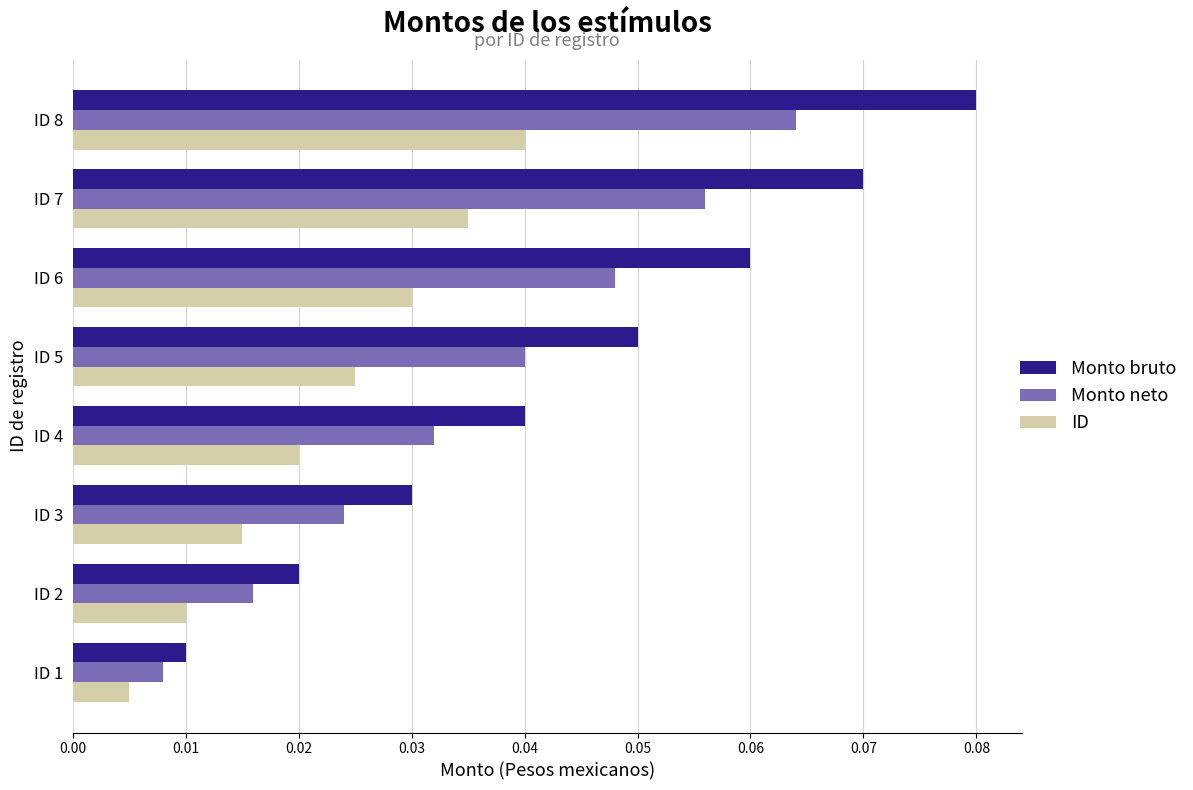

List the series in order of their overall mean, highest first.

Monto bruto, Monto neto, ID